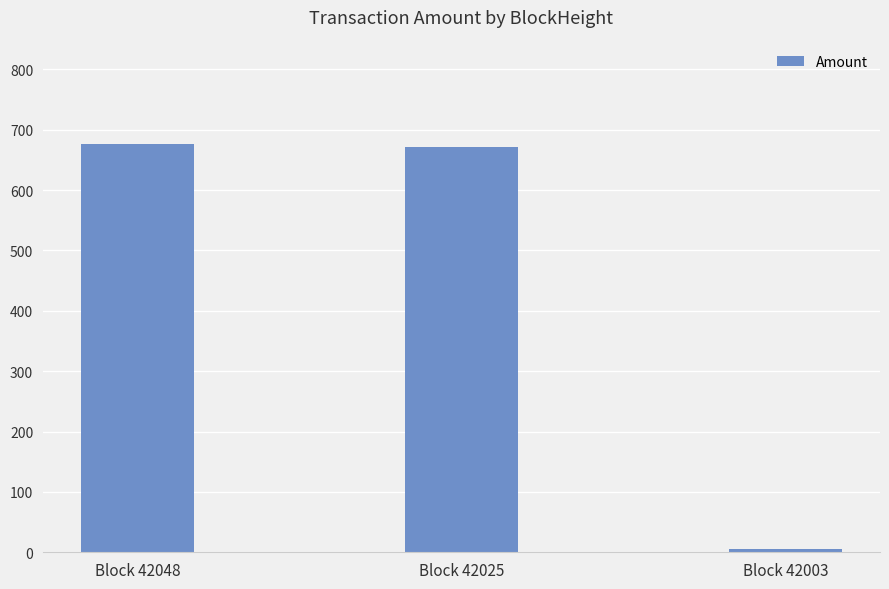

What is the greatest value displayed?

675.7